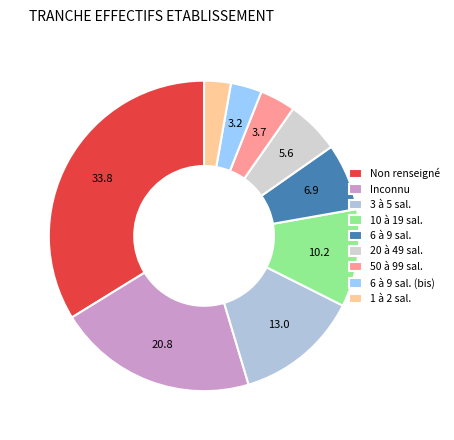

Is there any slice that represents more than half of the pie?

No